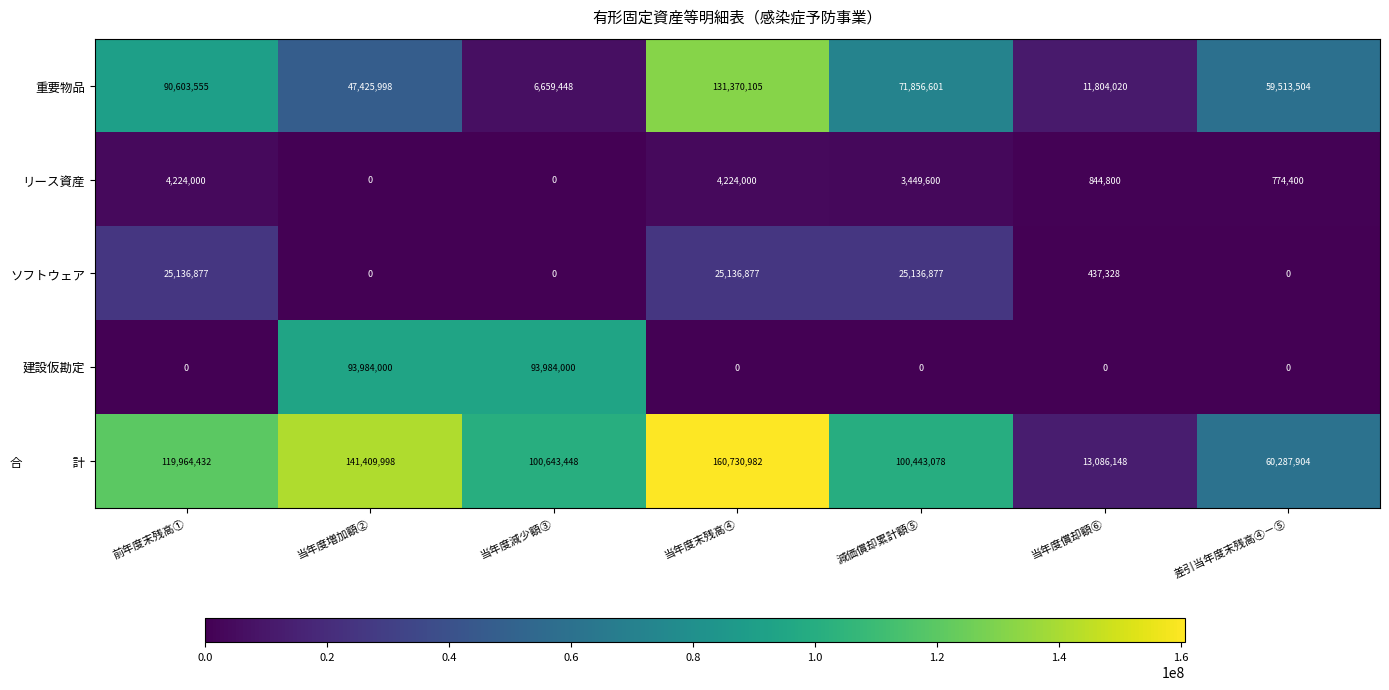

Is it true that リース資産 equals 4224000 at 当年度末残高④?

True